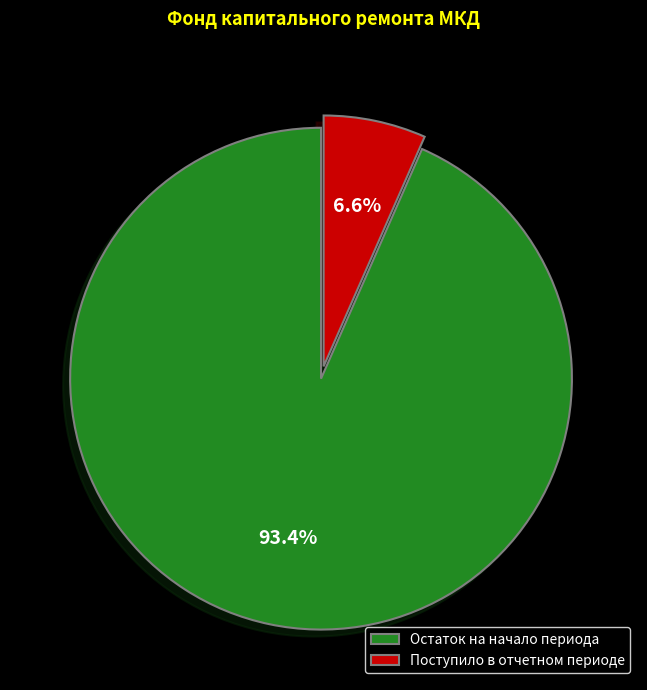

Which category accounts for the majority?

Остаток на начало периода